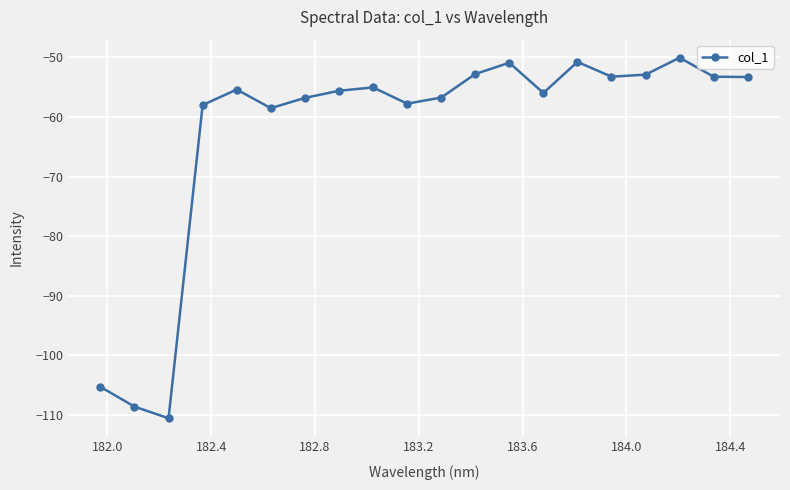

What is the smallest value displayed?

-110.6